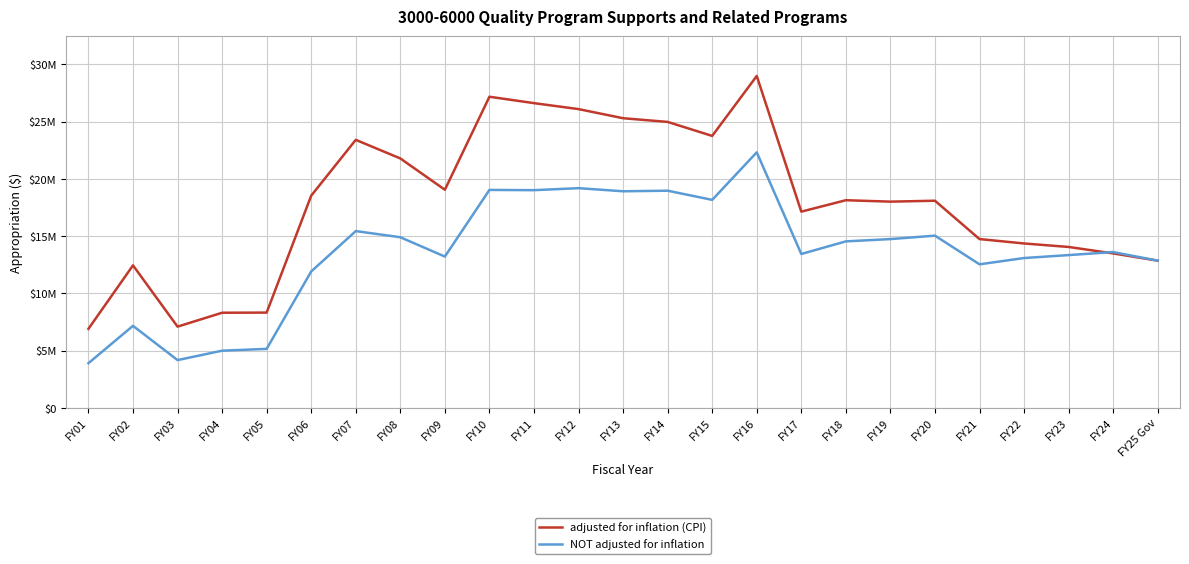

Does the chart display data point markers on the line(s)?

No